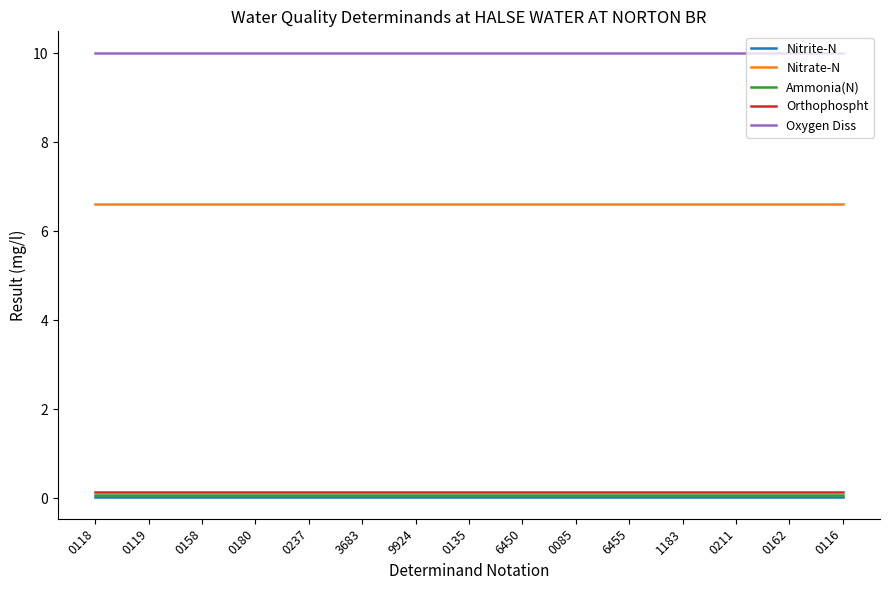

What is the spread (max minus min) of values at 1183?

10.0